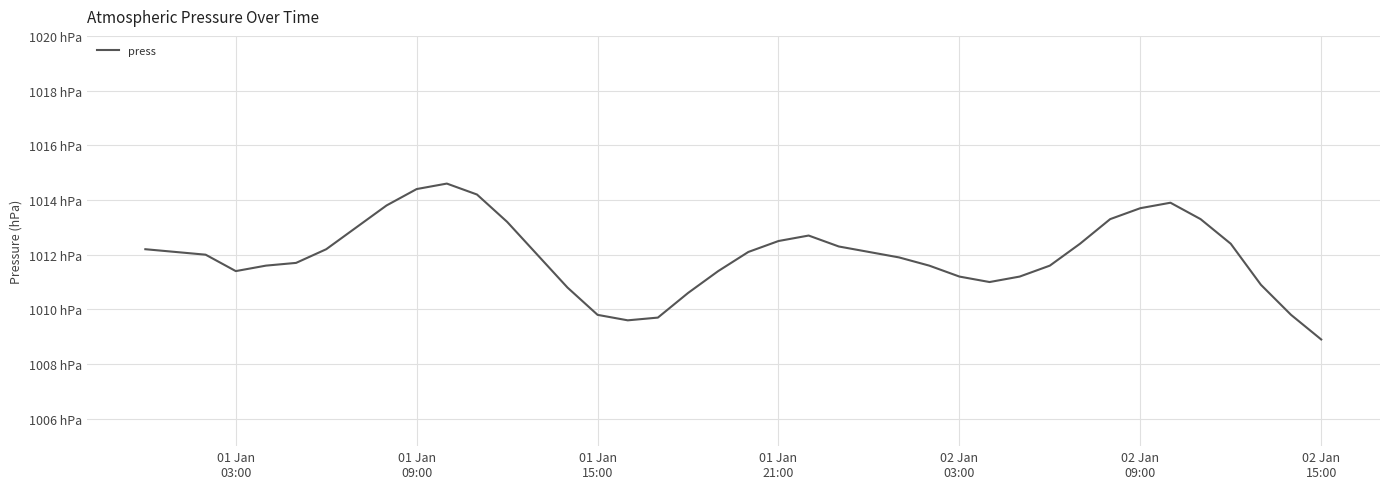

What is the difference between the maximum and minimum values?

5.7